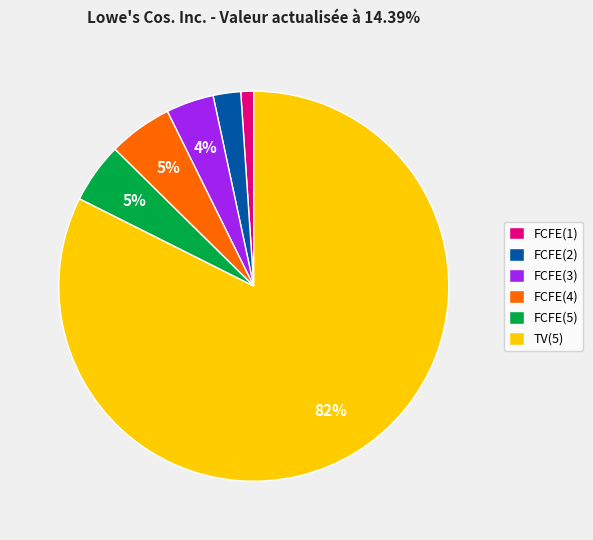

Which has a higher value, FCFE(4) or FCFE(2)?

FCFE(4)